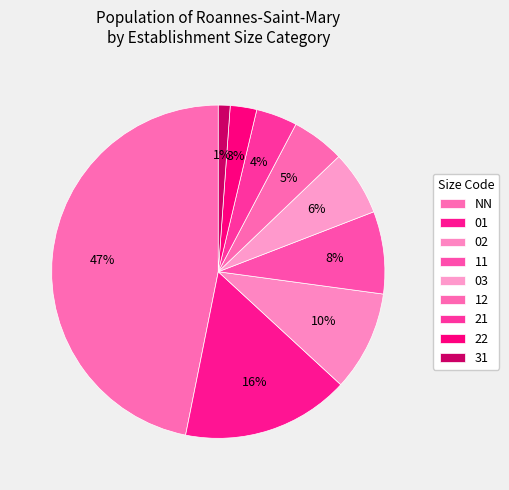

To the nearest percent, what is the average slice percentage?

11%